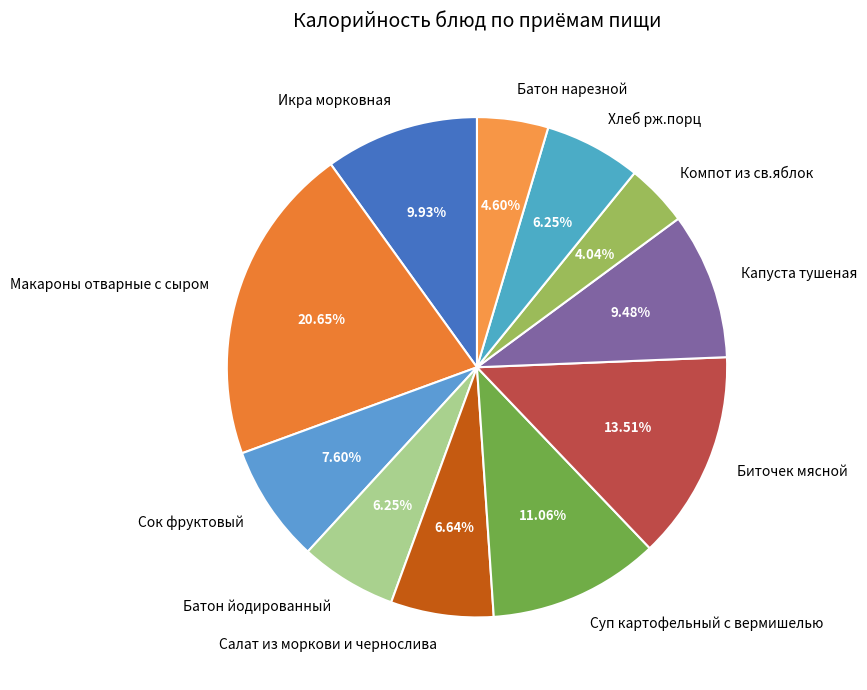

What percentage is the Батон нарезной slice, to the nearest percent?

5%